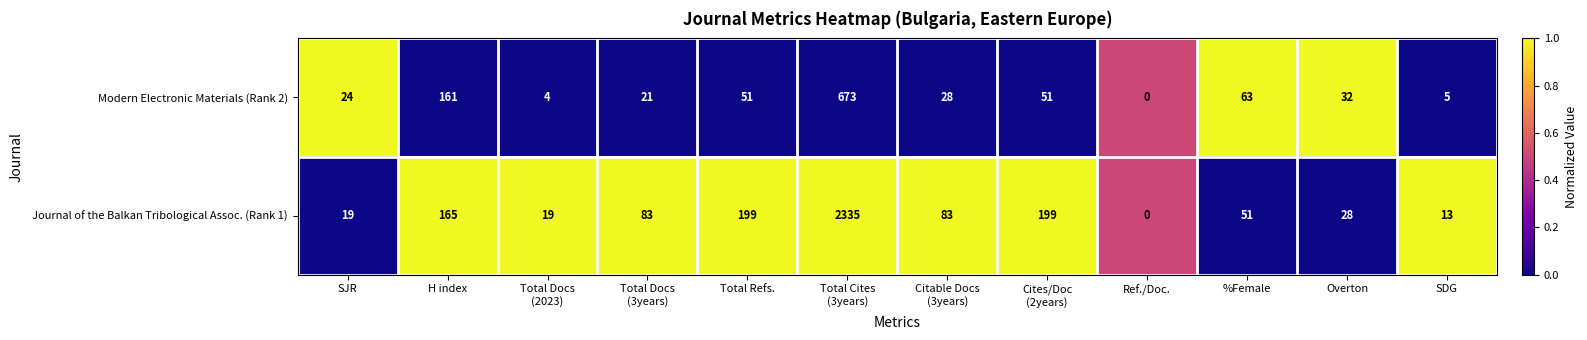

Reading left to right, extract all data points from this chart.

Modern Electronic Materials (Rank 2): 24	161	4	21	51	673	28	51	0	63	32	5
Journal of the Balkan Tribological Assoc. (Rank 1): 19	165	19	83	199	2335	83	199	0	51	28	13